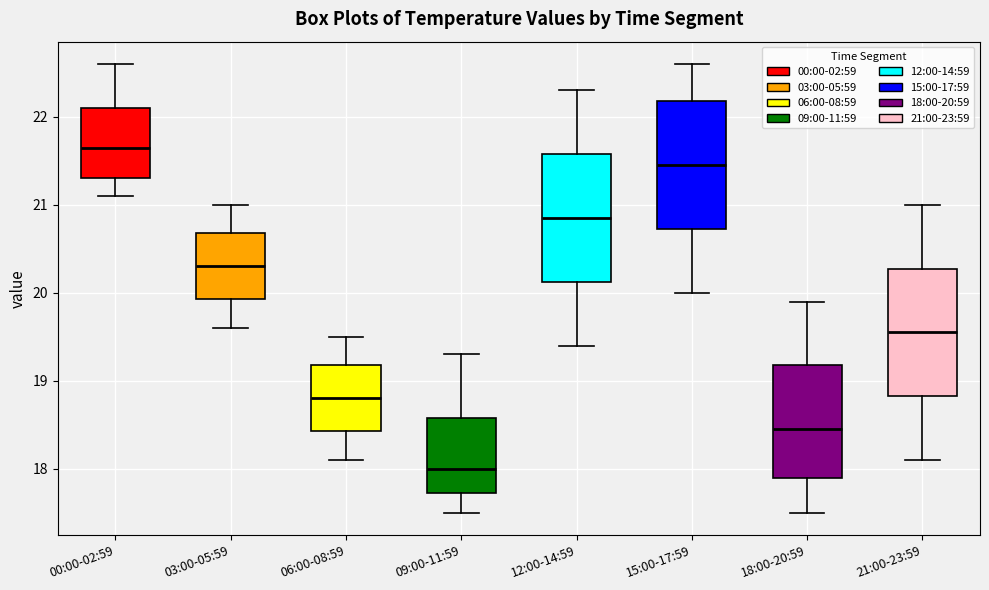

Where does the upper whisker of the box for 03:00-05:59 end on the y-axis? The values are not printed on the chart, so give them approximately, as read against the axis.

21.0